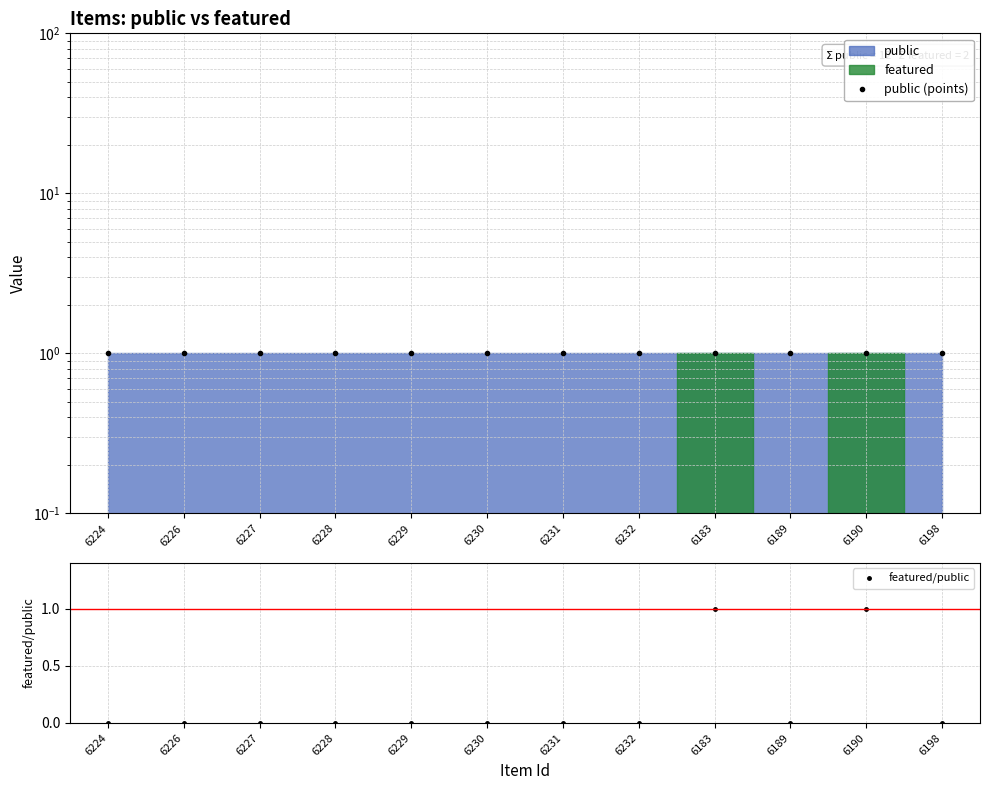

Which series has the largest range (max minus min)?

featured/public